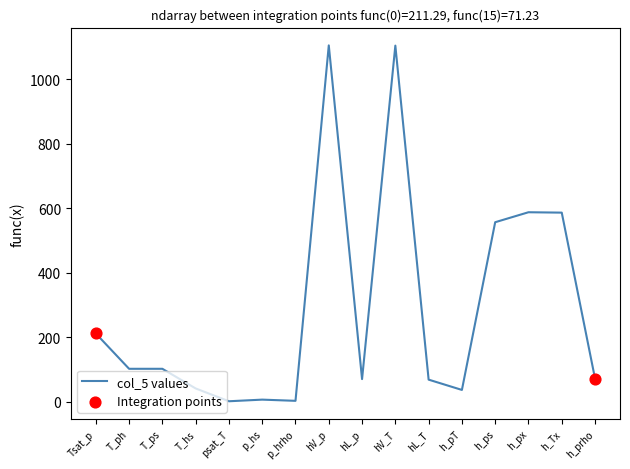

Which has a higher value, h_prho or p_hrho?

h_prho